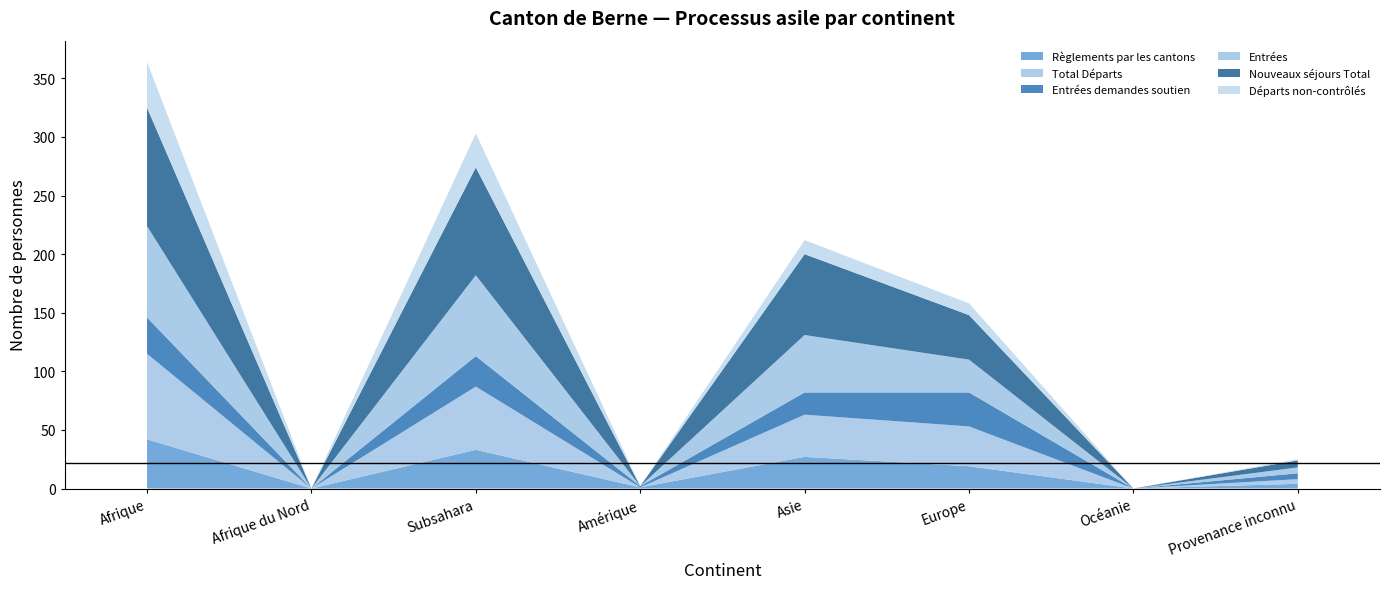

Reading left to right, transcribe all the data shown in this chart.

Règlements par les cantons: 42	0	33	1	27	19	0	4
Total Départs: 73	0	54	0	36	34	0	4
Entrées demandes soutien: 31	0	26	1	19	29	0	5
Entrées: 78	0	69	0	49	28	0	5
Nouveaux séjours Total: 101	0	92	0	69	38	0	6
Départs non-contrôlés: 39	0	29	0	12	10	0	1